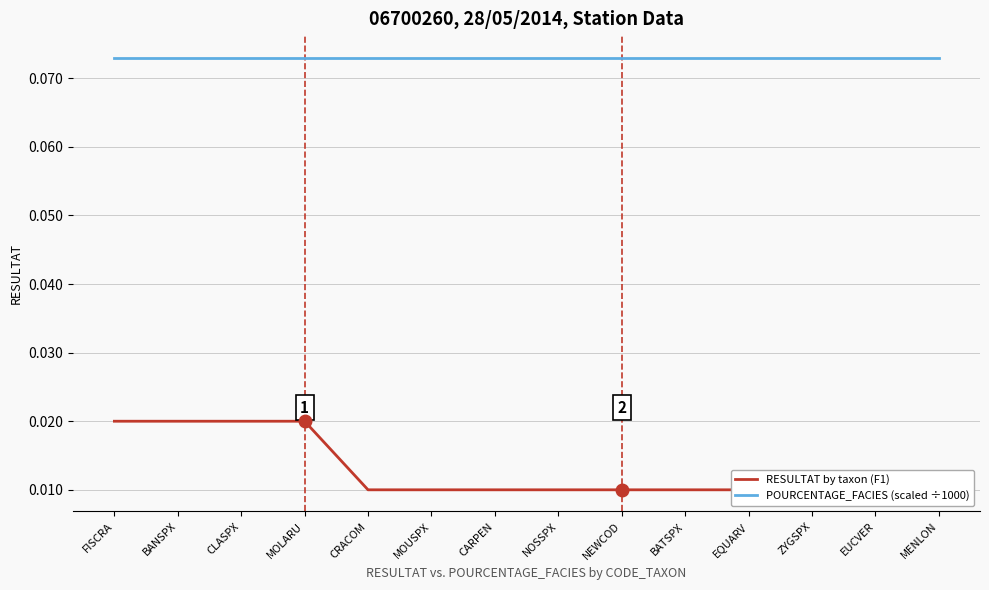

True or false: RESULTAT by taxon (F1) and POURCENTAGE_FACIES (scaled ÷1000) intersect in this chart.

False